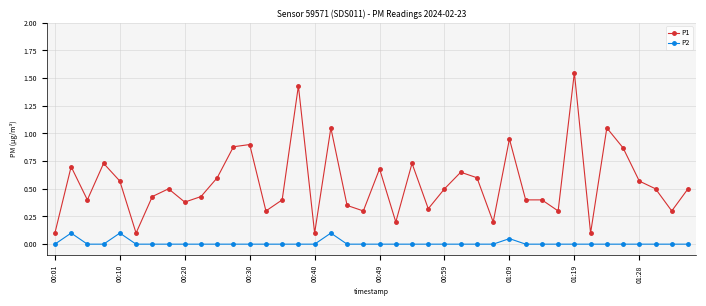

Which series has the widest spread of values?

P1